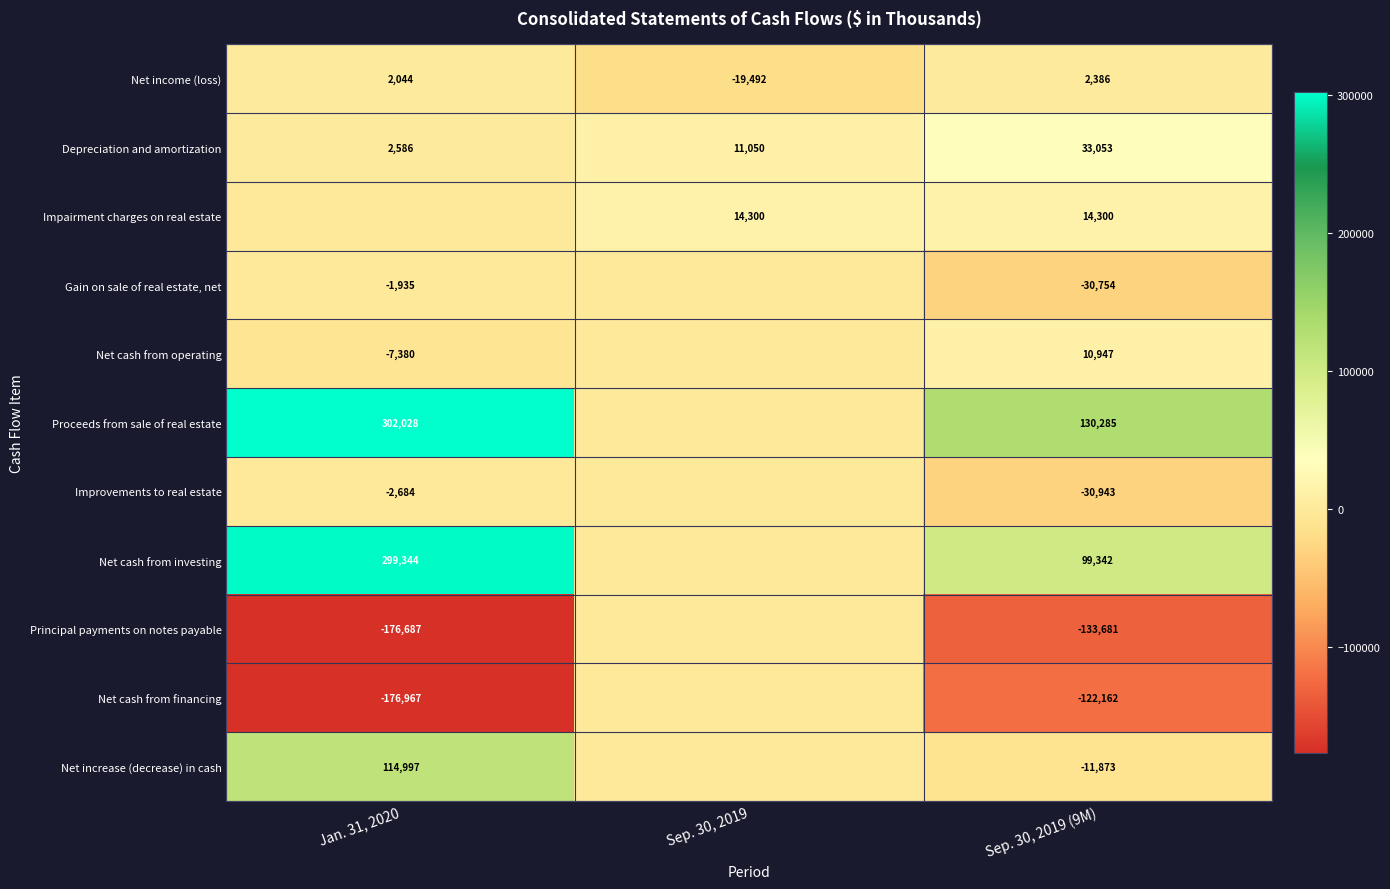

At which category does the chart reach its peak across all series?

Jan. 31, 2020